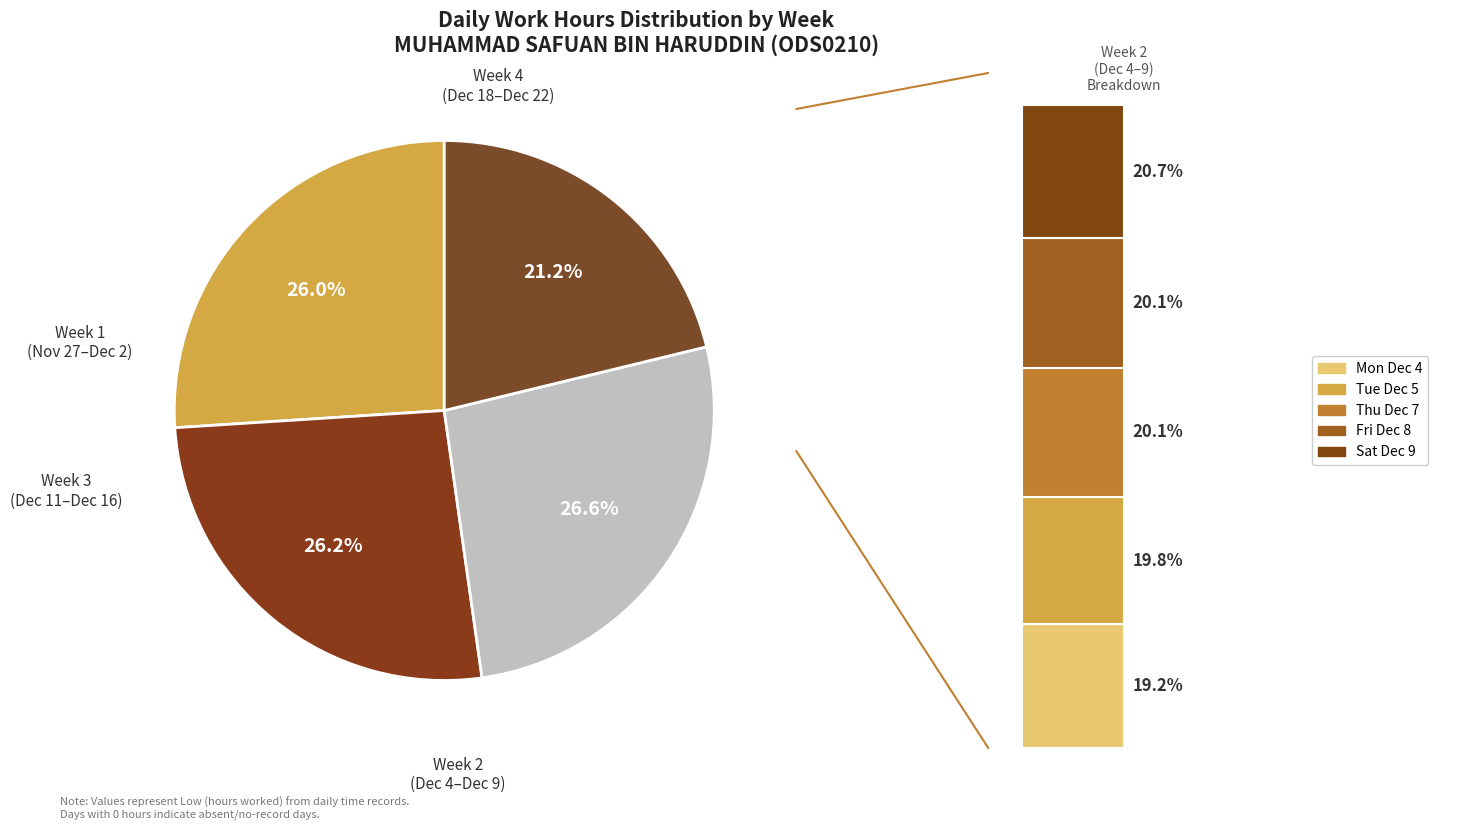

Is it true that Tue 5 is 14% of the pie?

False